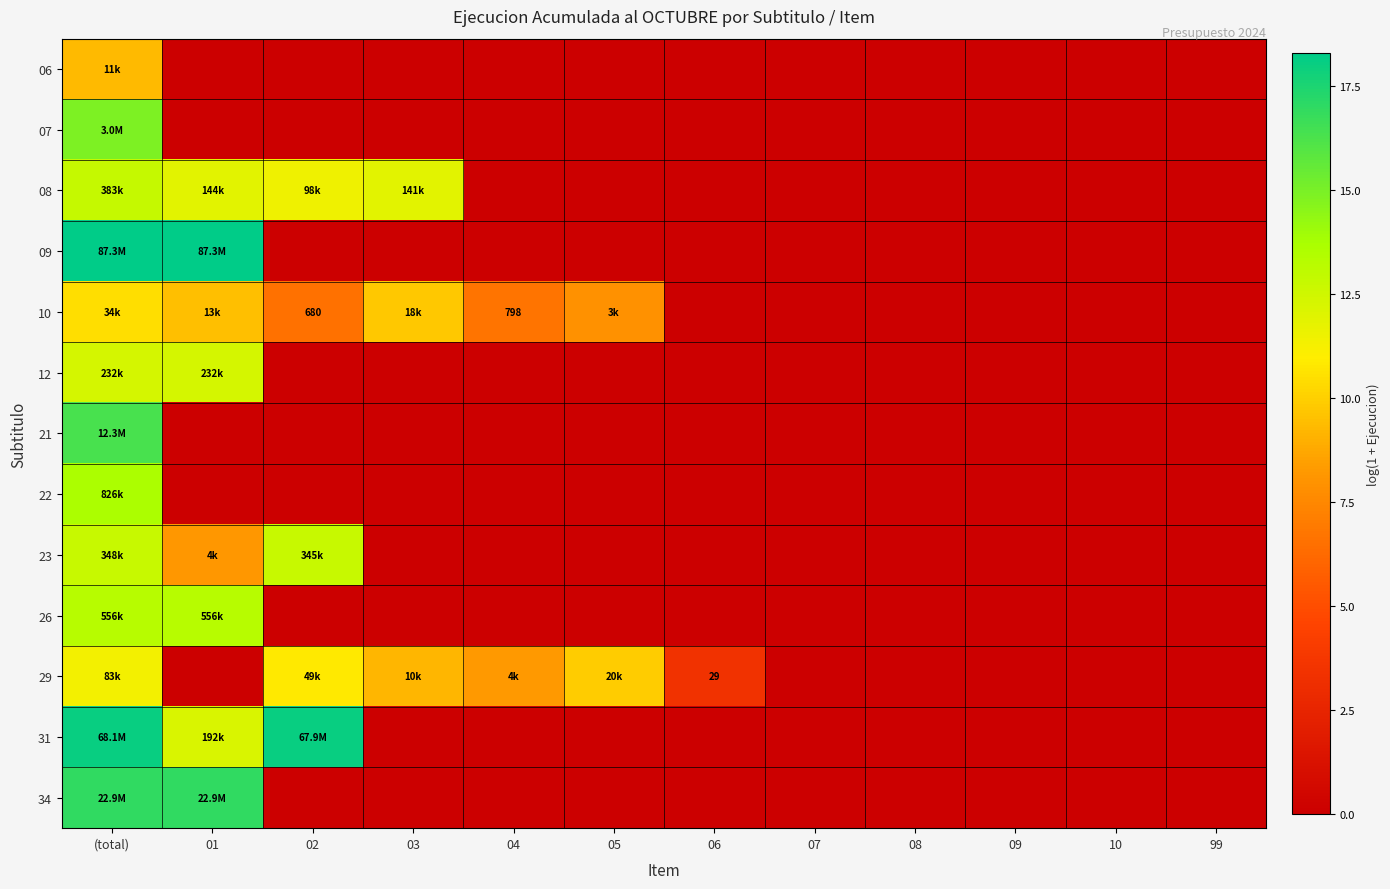

What is the spread (max minus min) of values at (total)?

9.0